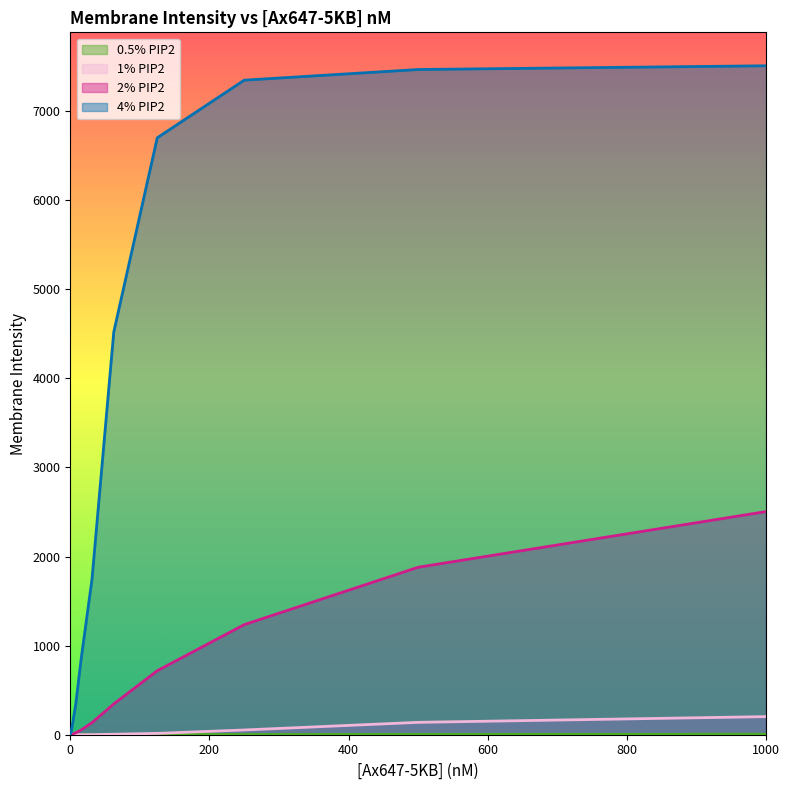

At how many categories does at least one series exceed 2984?

5